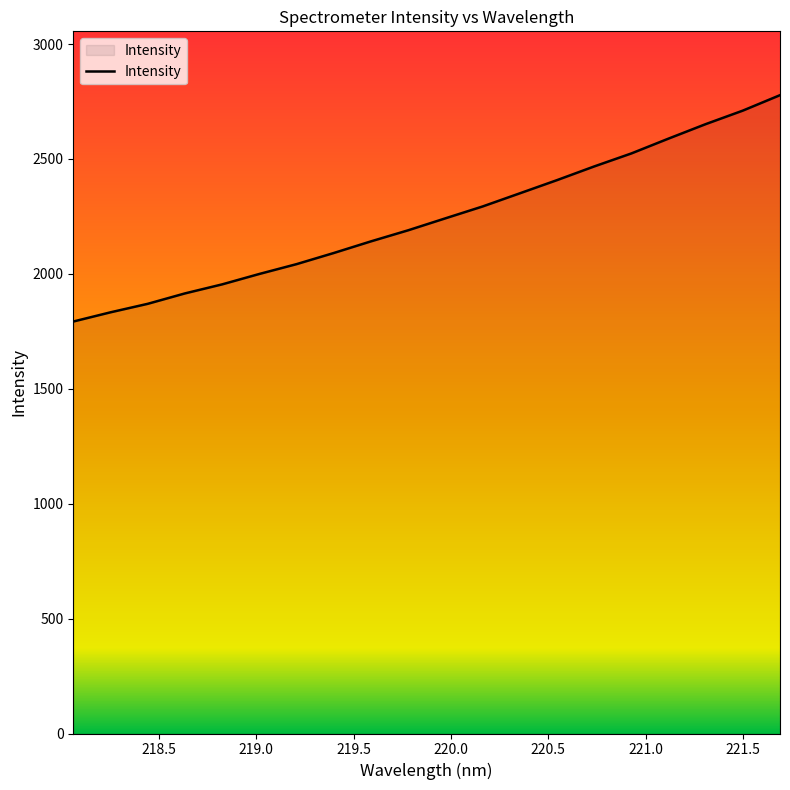

What is the minimum value shown in the chart?

1792.5